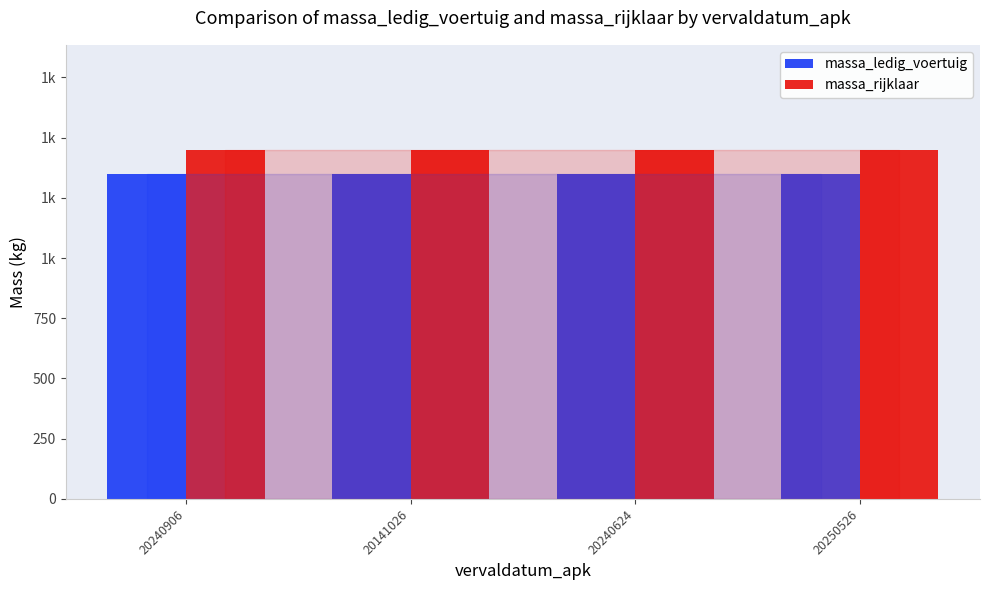

What position from the left is 20250526?

4